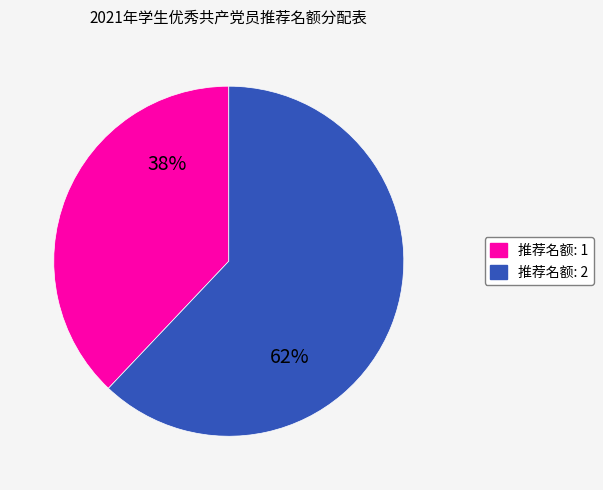

Count the number of slices in the pie.

2